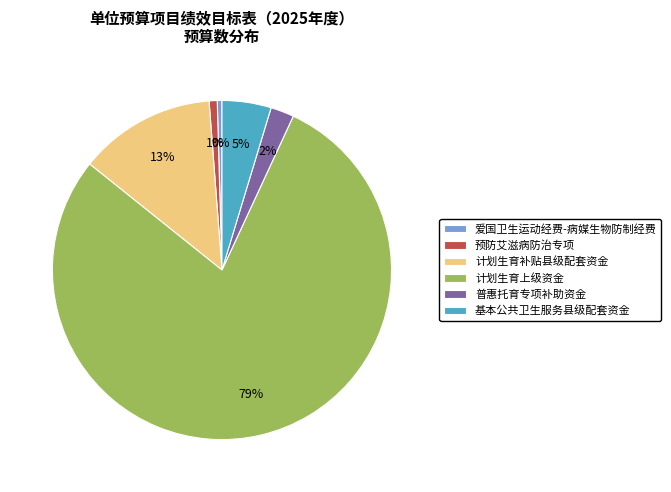

Do 计划生育上级资金 and 普惠托育专项补助资金 together represent more than half of the pie?

Yes